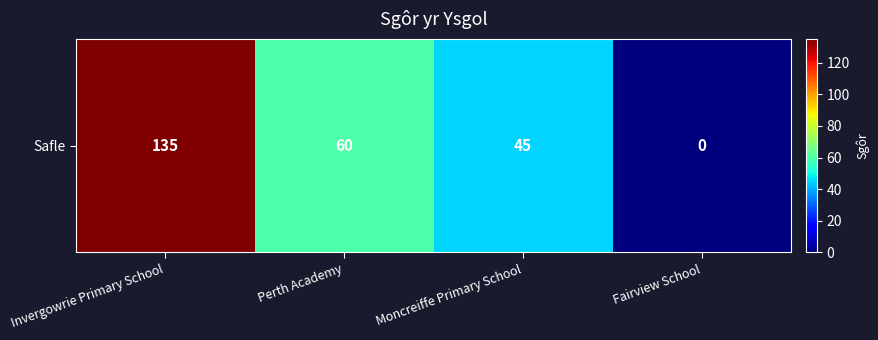

What is the change in value from Perth Academy to Fairview School?

-60